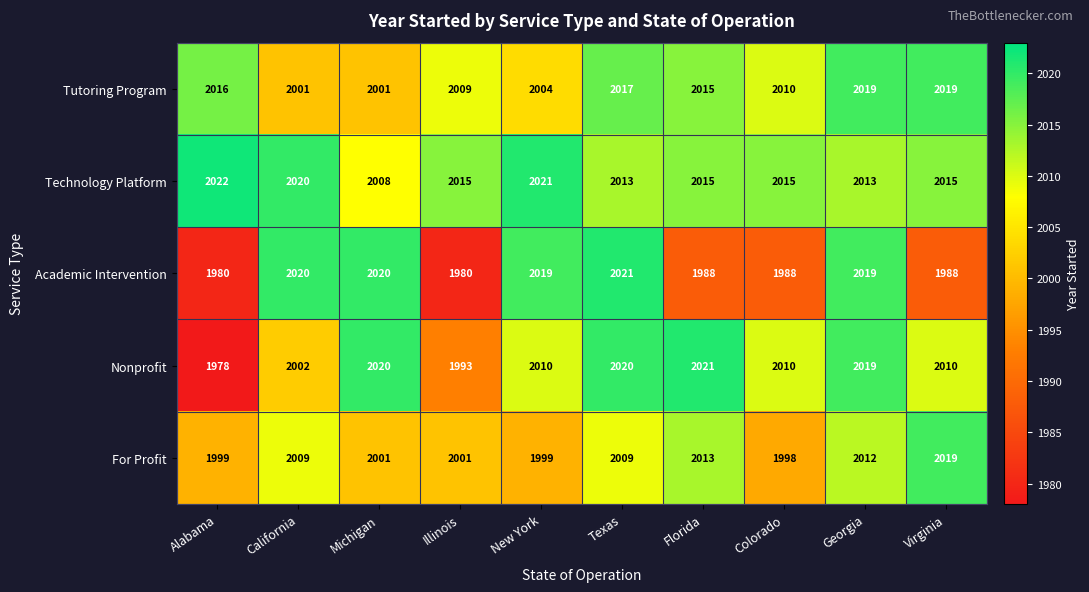

What is the maximum value shown in the chart?

2022